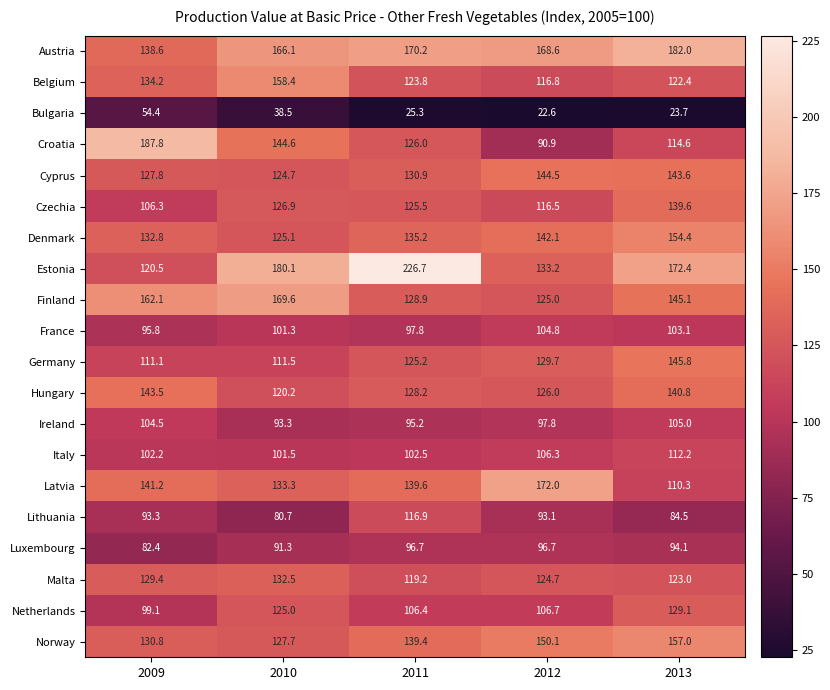

What is the smallest value displayed?

22.6